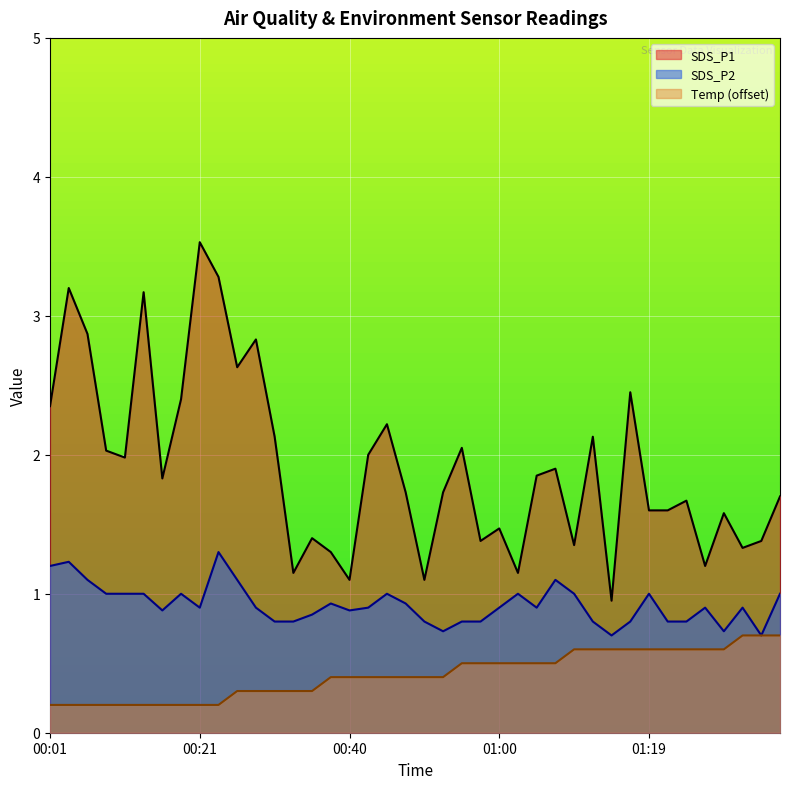

What is the smallest value displayed?

0.2